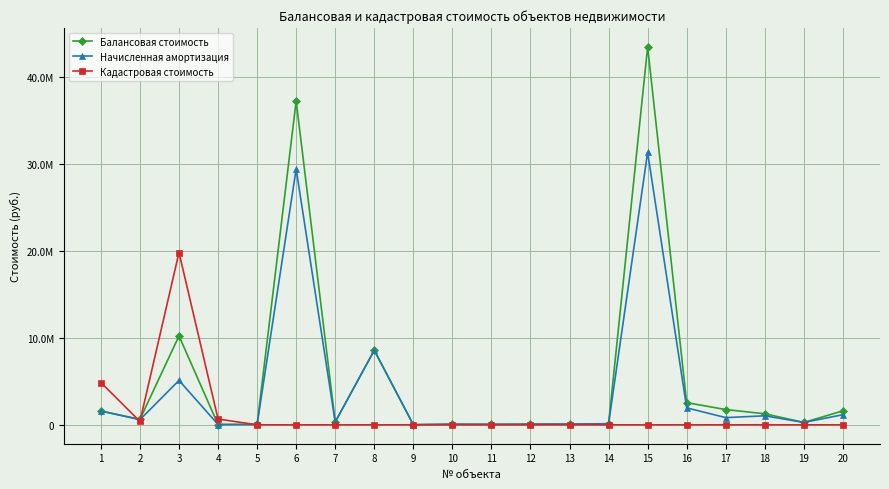

What is the minimum value for Балансовая стоимость?

15898.4